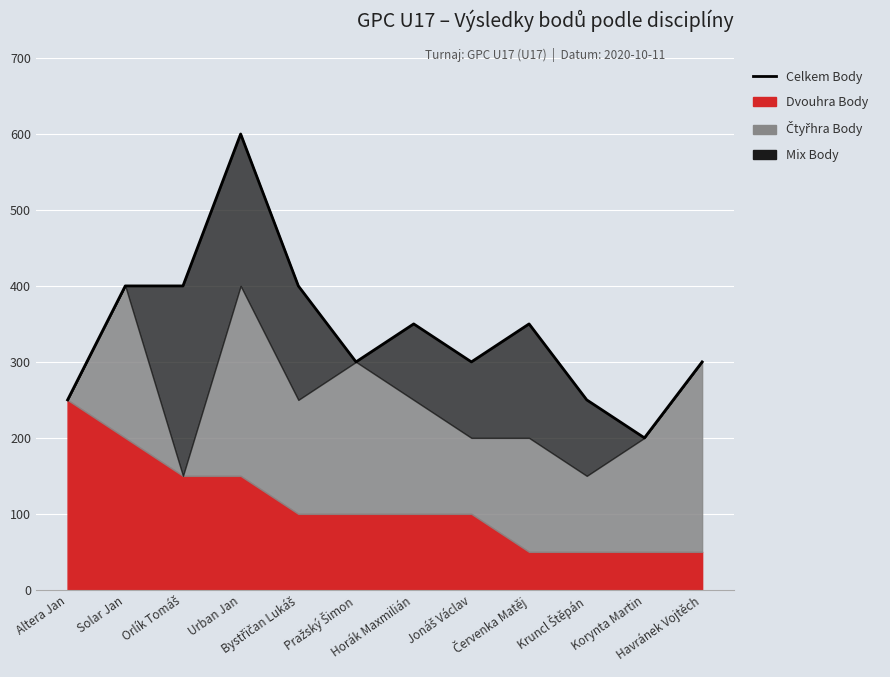

True or false: the data shows 92 at Pražský Šimon.

False